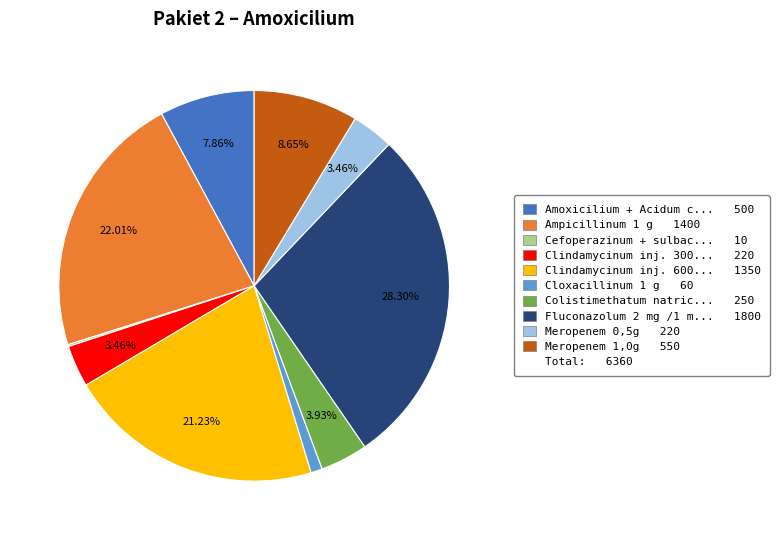

Is there a majority slice in this chart?

No